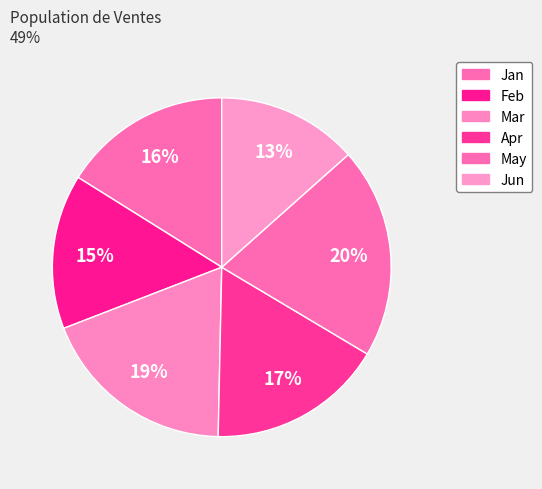

Between Mar and Jun, which is larger?

Mar